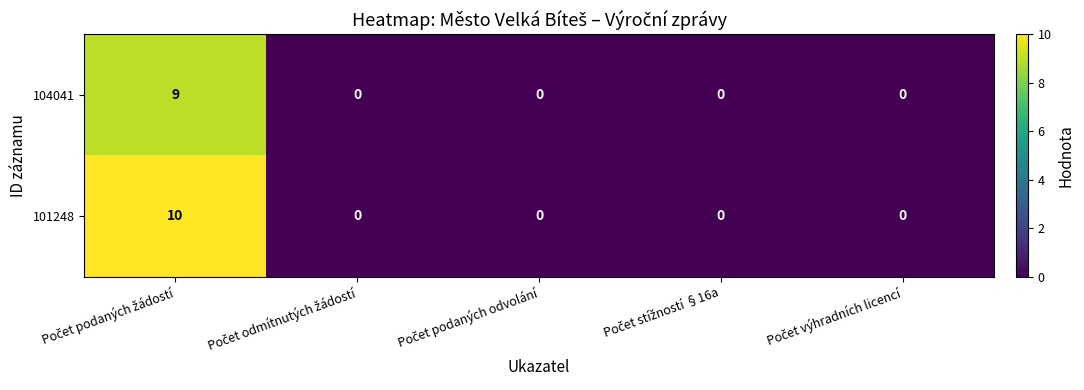

Which series has the largest total across all categories?

101248